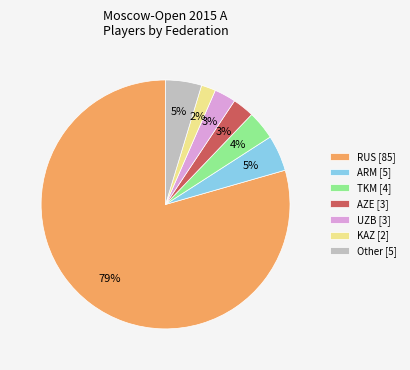

Count the number of slices in the pie.

7